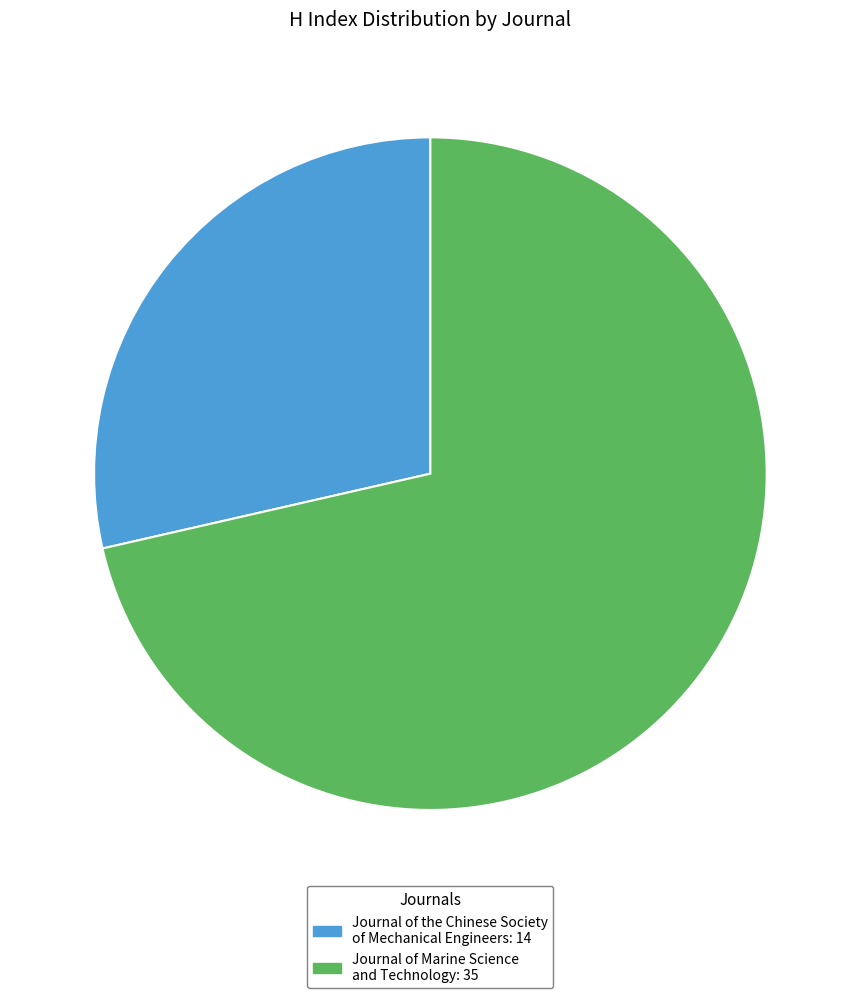

Does any single category account for the majority?

Yes